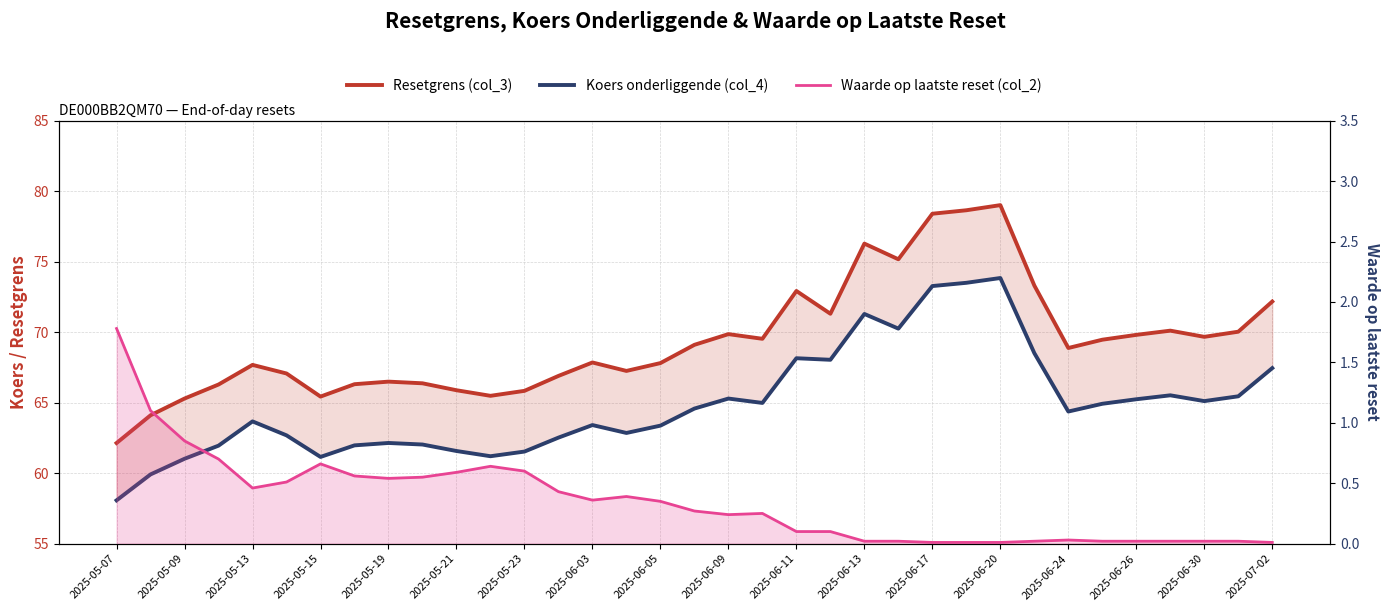

True or false: Resetgrens (col_3) and Koers onderliggende (col_4) intersect in this chart.

False